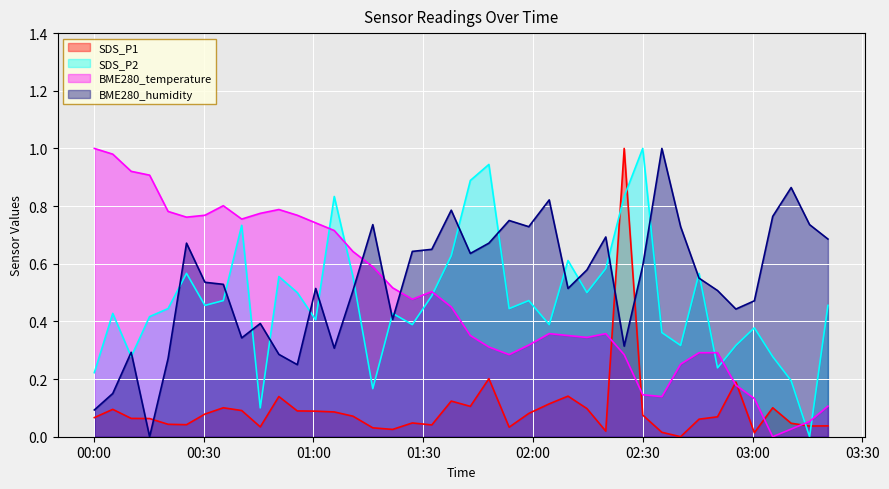

After their last crossing, which series has the higher values: SDS_P2 or BME280_humidity?

BME280_humidity